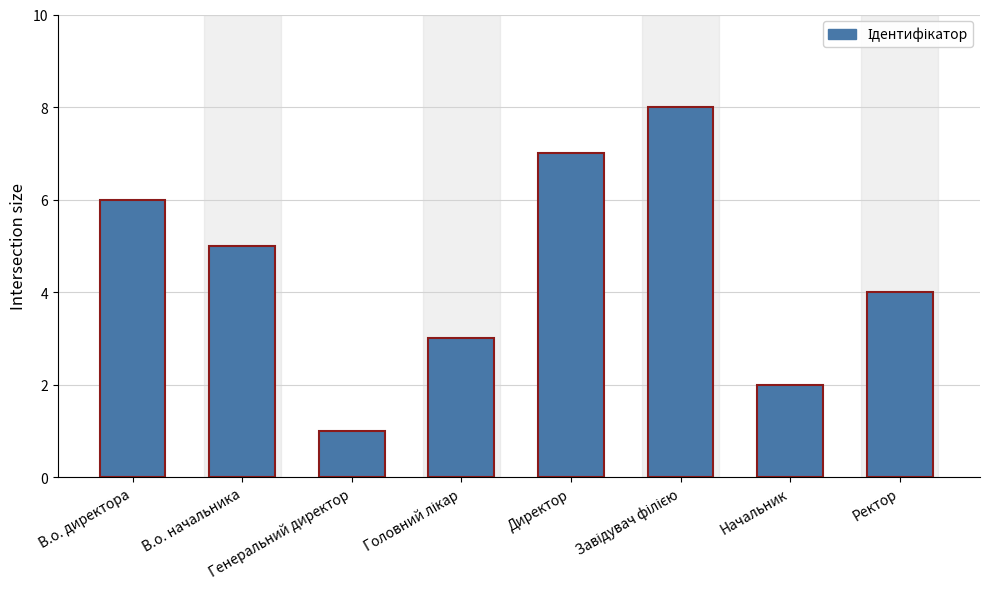

What is the greatest value displayed?

8